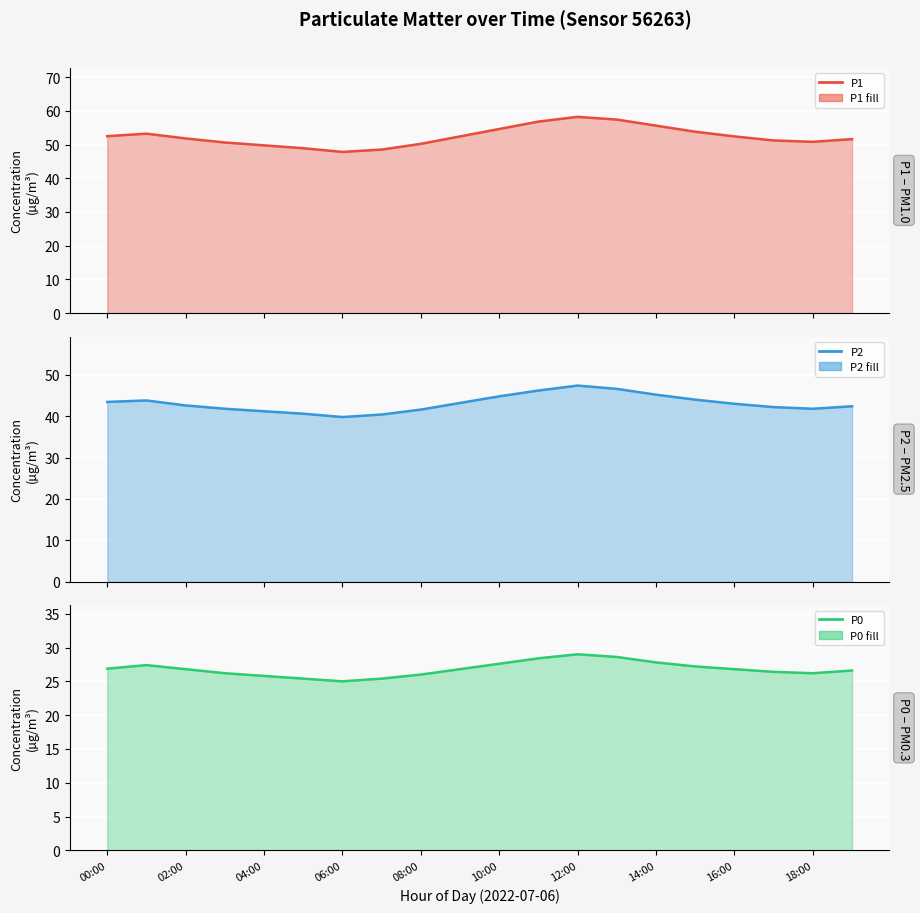

Where does the P1 (line) series first go above 52?

00:00